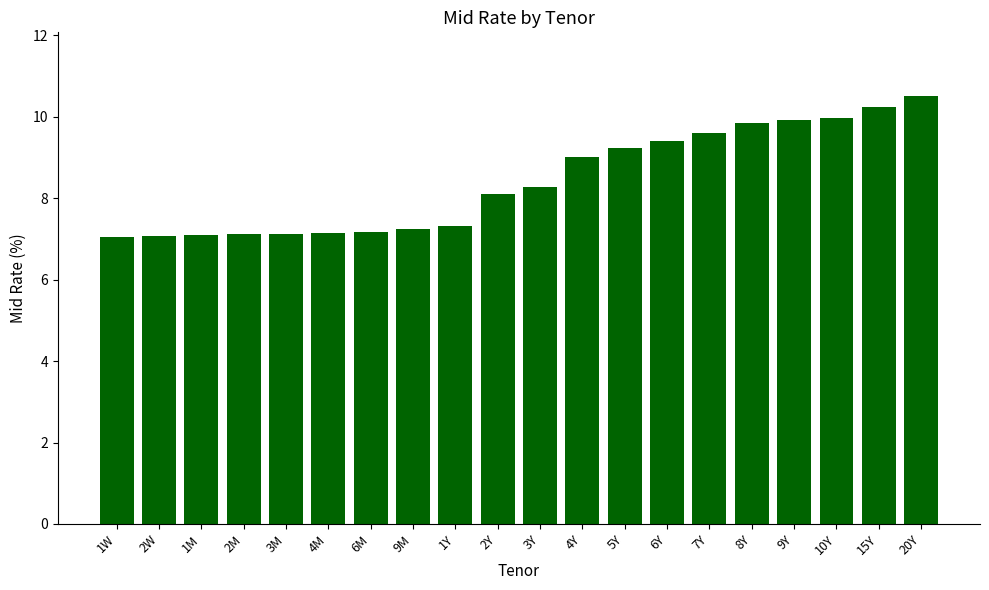

What is the greatest value displayed?

10.5